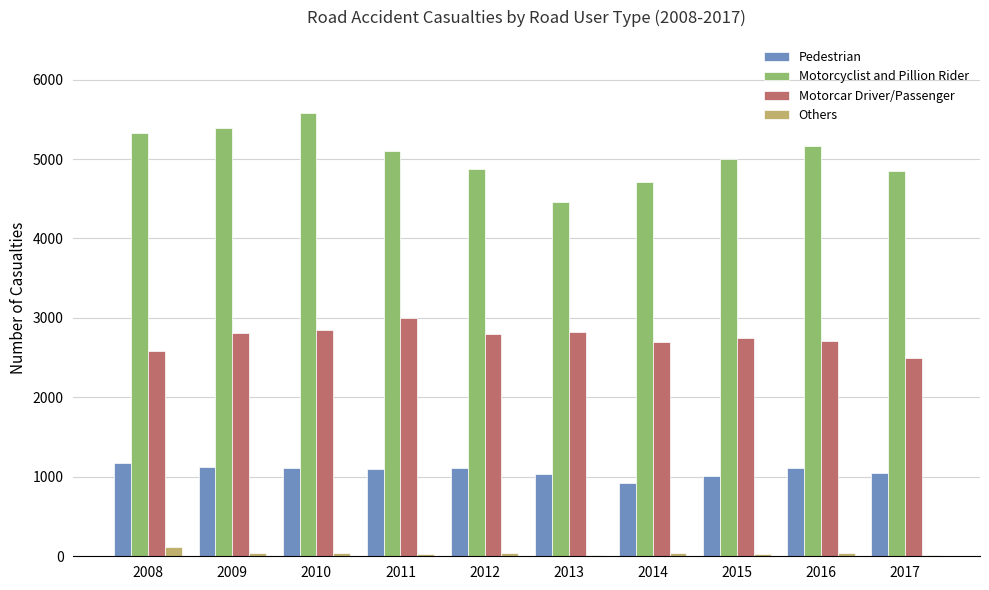

Between 2012 and 2017, which series saw the biggest shift?

Motorcar Driver/Passenger